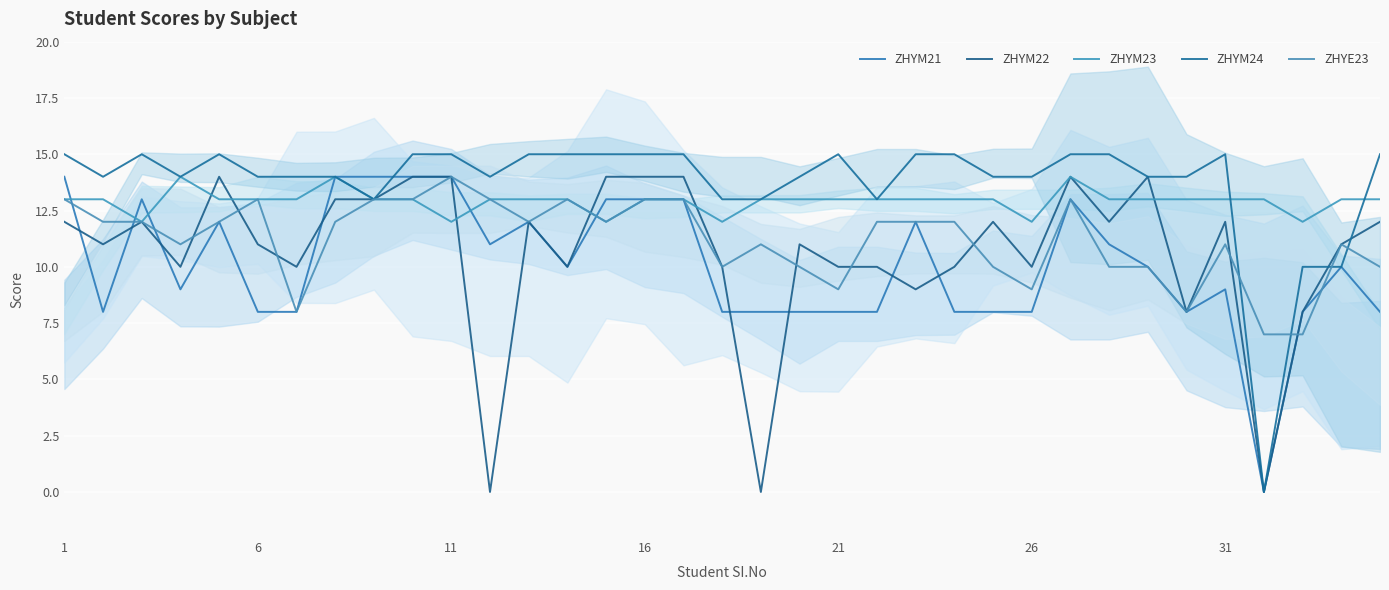

How many data points in ZHYE23 are less than 12?

16